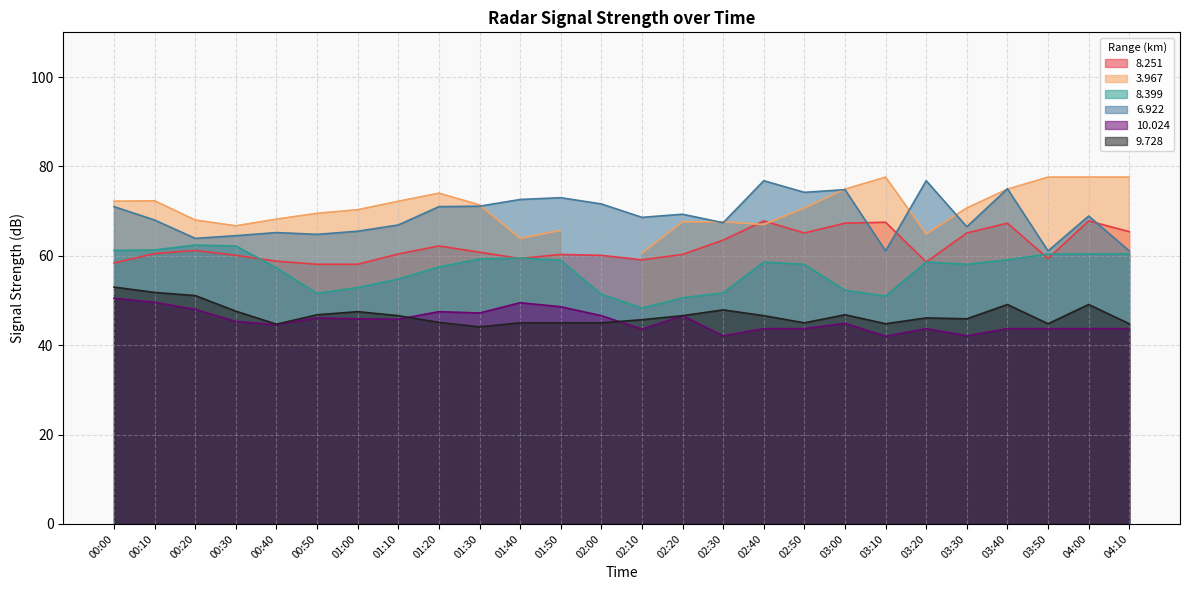

What is the minimum value for 8.251?

58.1